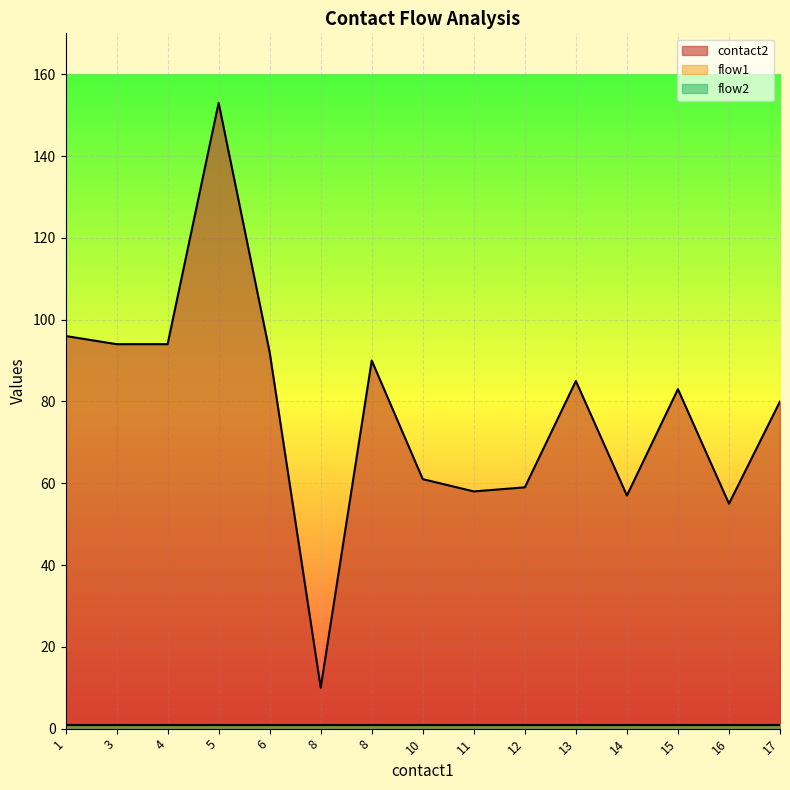

Reading left to right, transcribe all the data shown in this chart.

contact2: 96	94	94	153	92	10	90	61	58	59	85	57	83	55	80
flow1: 1	1	1	1	1	1	1	1	1	1	1	1	1	1	1
flow2: 1	1	1	1	1	1	1	1	1	1	1	1	1	1	1